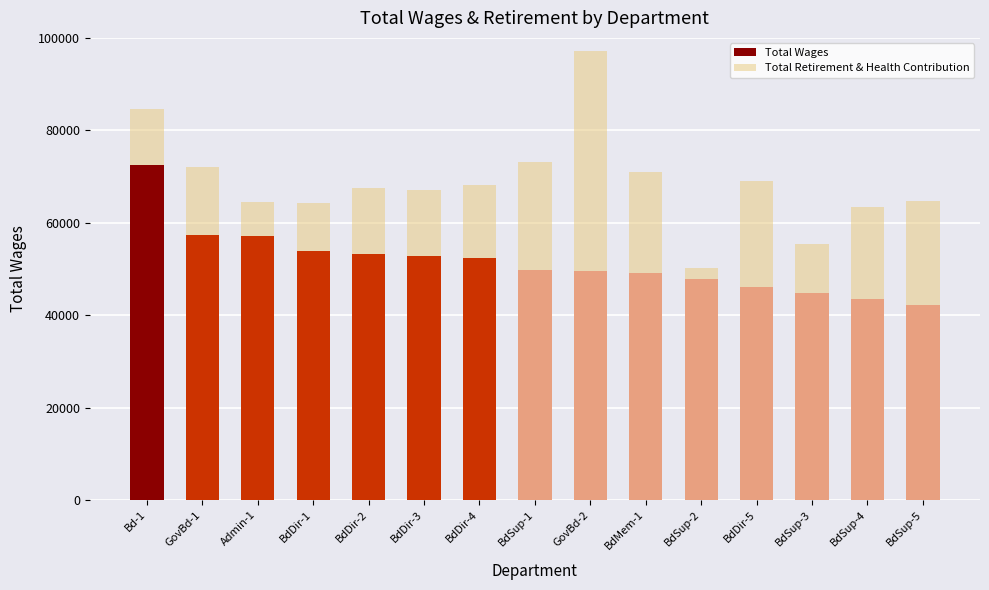

What is the difference between the maximum and minimum values in the Total Wages series?

30422